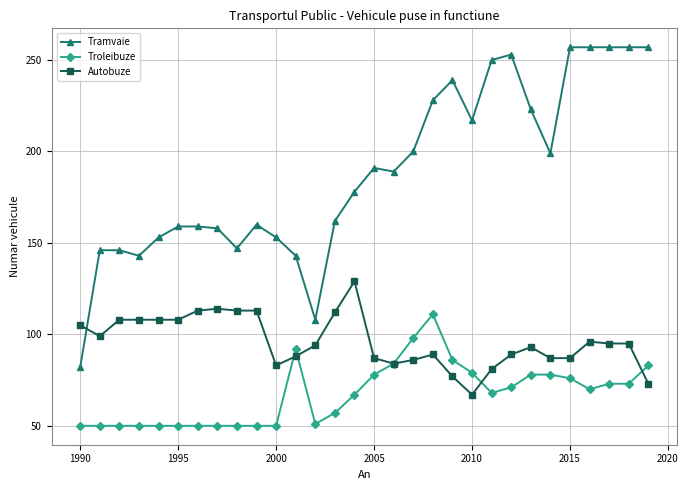

Which series has the largest range (max minus min)?

Tramvaie